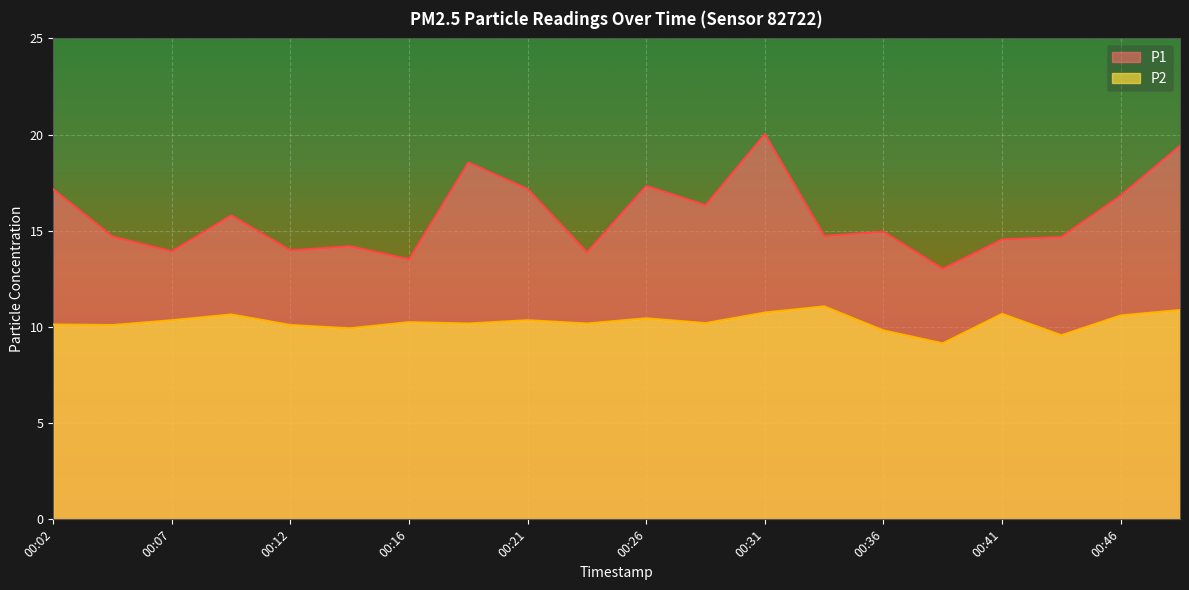

List the series in order of their overall mean, highest first.

P1, P2